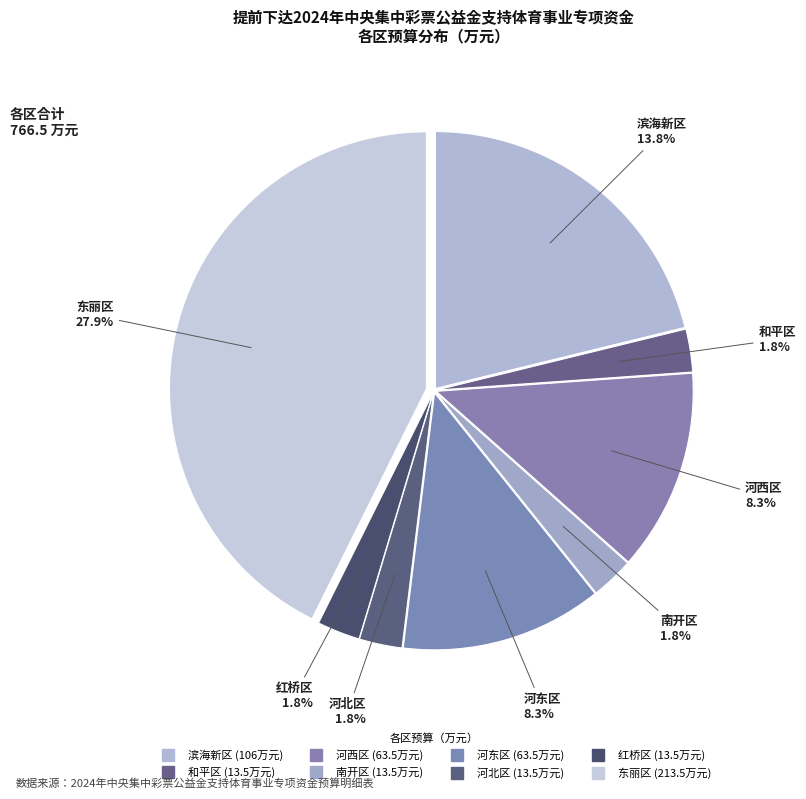

To the nearest percent, what is the average slice percentage?

12%